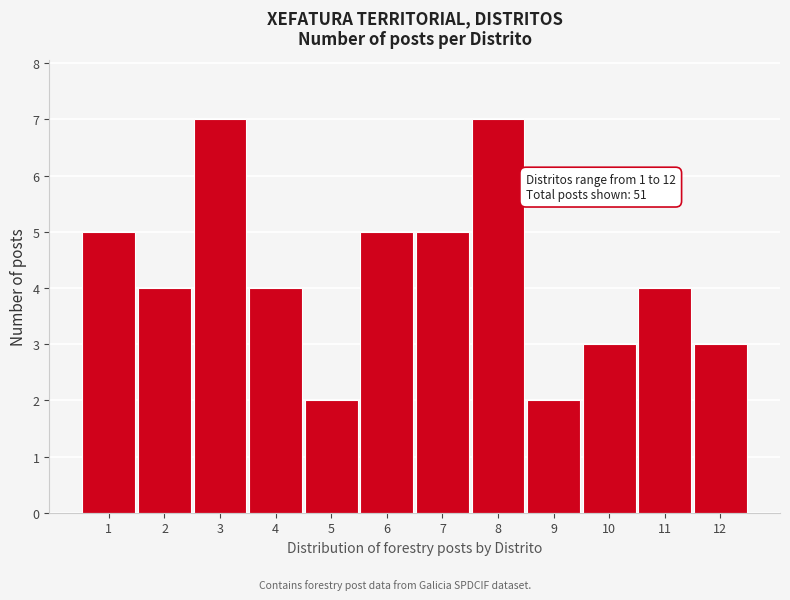

Reading right to left, list all the values displayed in this chart.

3	4	3	2	7	5	5	2	4	7	4	5